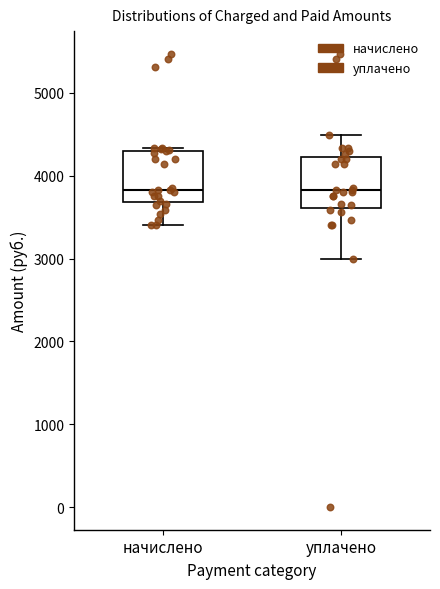

Reading left to right, read every box against the y-axis: the position of its median line, the range the box covers, and the ends of its whiskers. The values are not printed on the chart, so give them approximately, as read against the axis.

начислено: median 3800, box 3700 to 4300, whiskers 3400 to 4300 (just above the box's upper edge)
уплачено: median 3800, box 3600 to 4200, whiskers 3000 to 4500